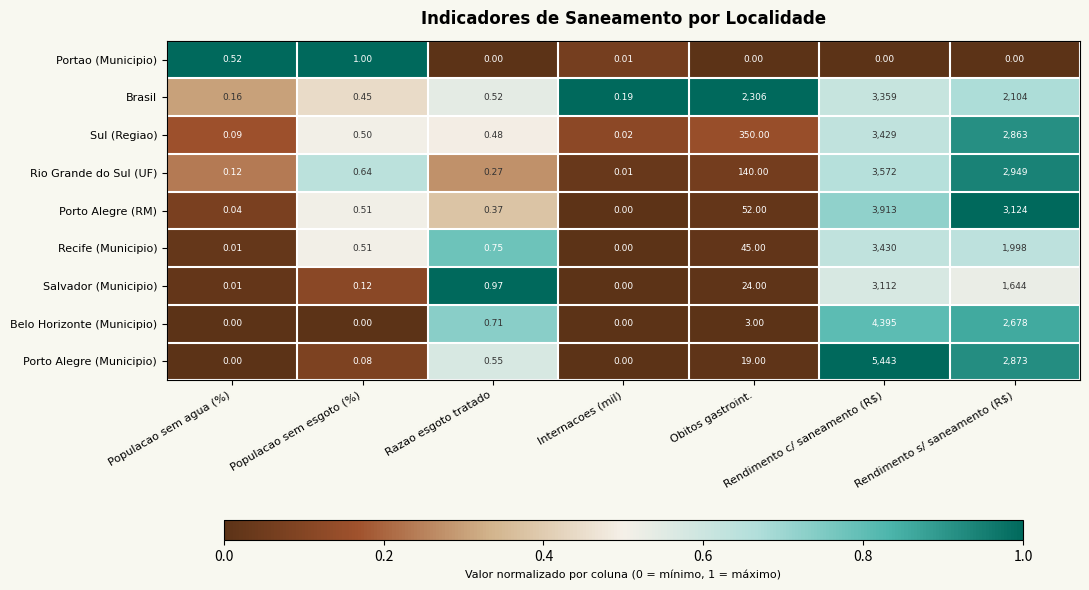

Which series has the widest spread of values?

Porto Alegre (Municipio)